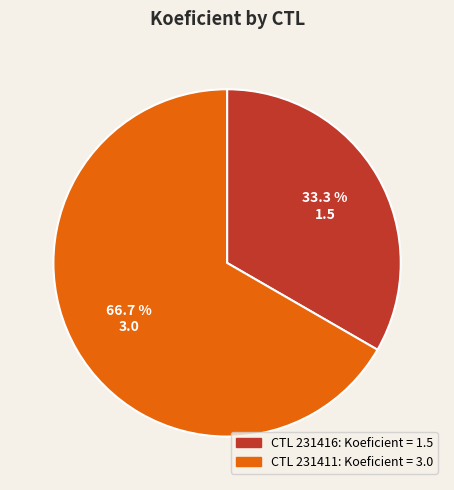

Does any single category account for the majority?

Yes